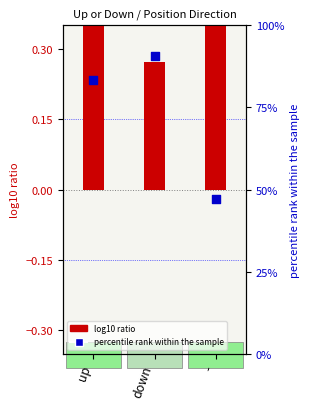

What is the total value across all series at down?

91.0